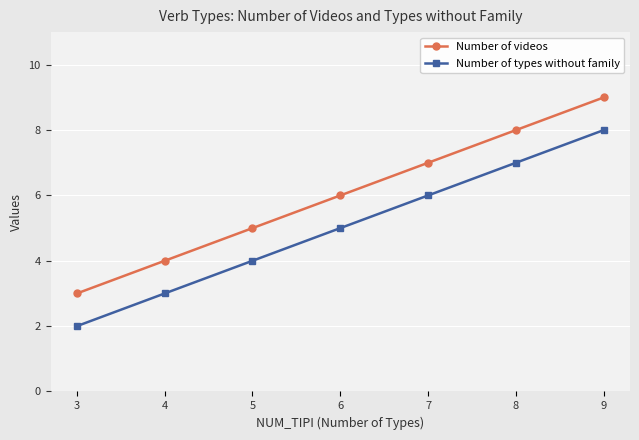

Reading right to left, transcribe all the data shown in this chart.

Number of videos: 3=3	4=4	5=5	6=6	7=7	8=8	9=9
Number of types without family: 3=2	4=3	5=4	6=5	7=6	8=7	9=8